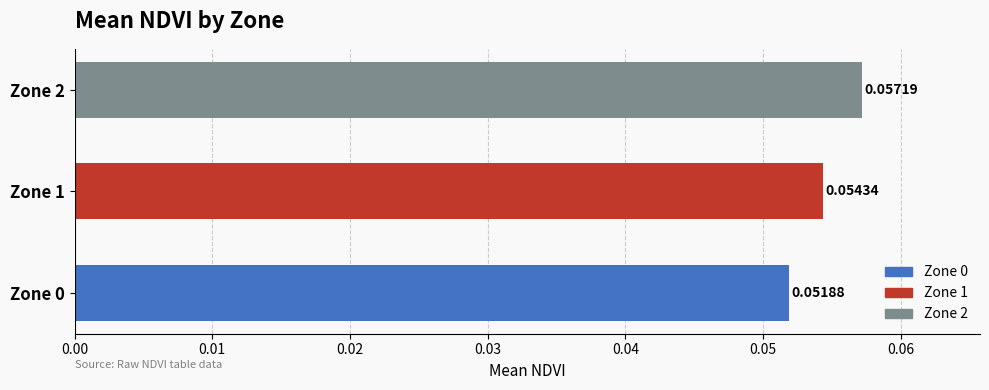

List the labels in order of value, smallest first.

Zone 0, Zone 1, Zone 2